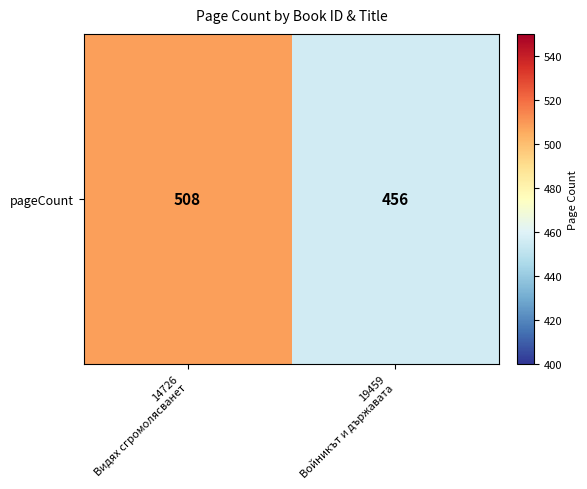

Is it true that the value at 19459
Войникът и държавата is 270?

False